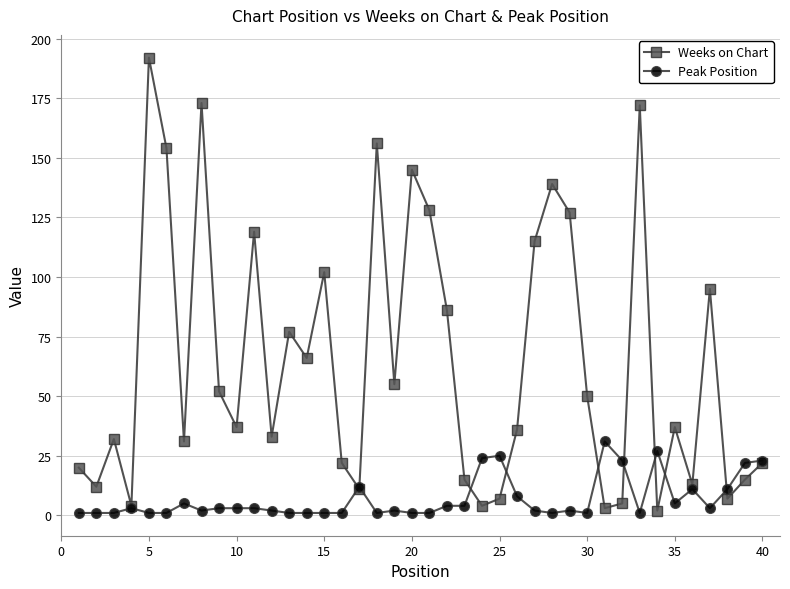

Which series has the largest total across all categories?

Weeks on Chart